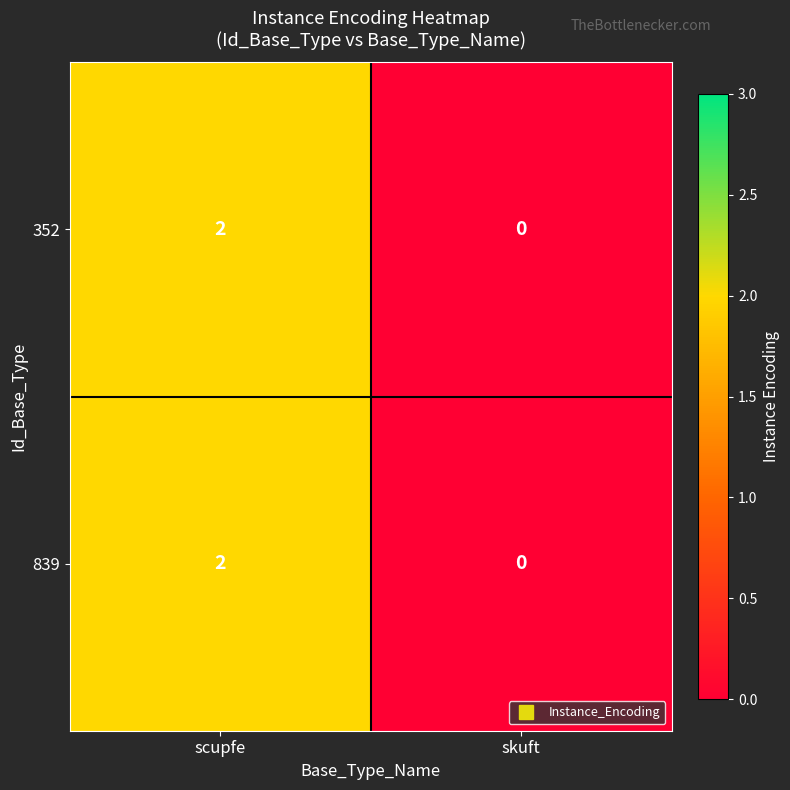

The 839 series shows 1 at scupfe. True or false?

False